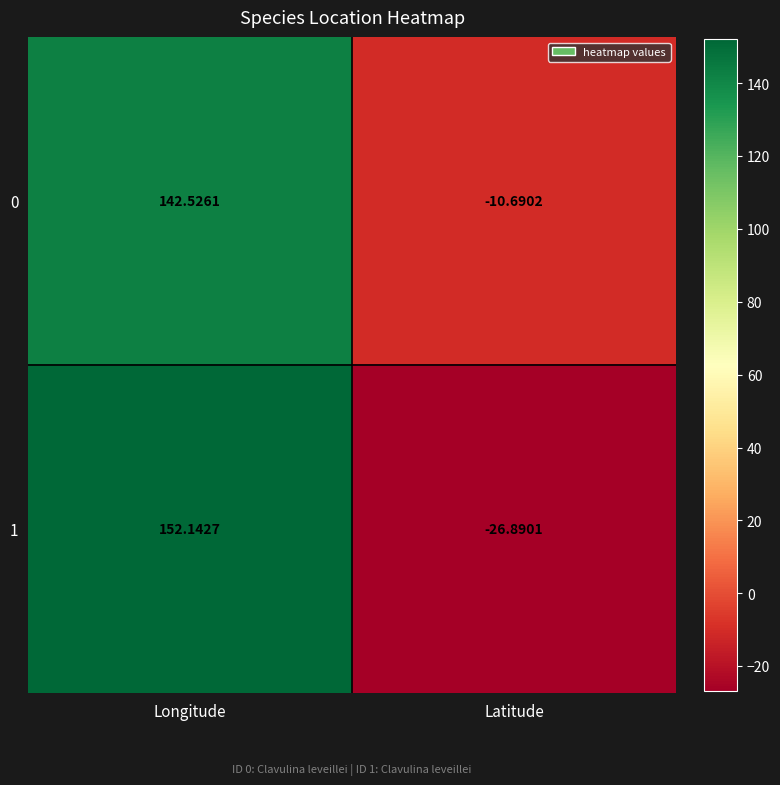

At which label is 1 closest to 62?

Latitude